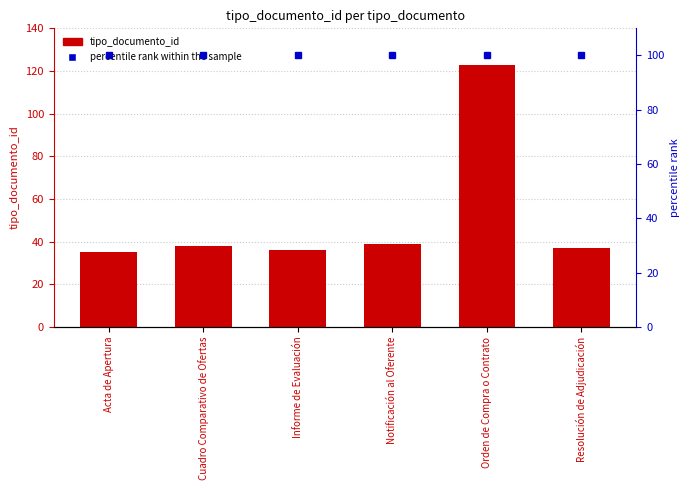

At Cuadro Comparativo de Ofertas, list the series in order from largest to smallest.

percentile rank within the sample, tipo_documento_id